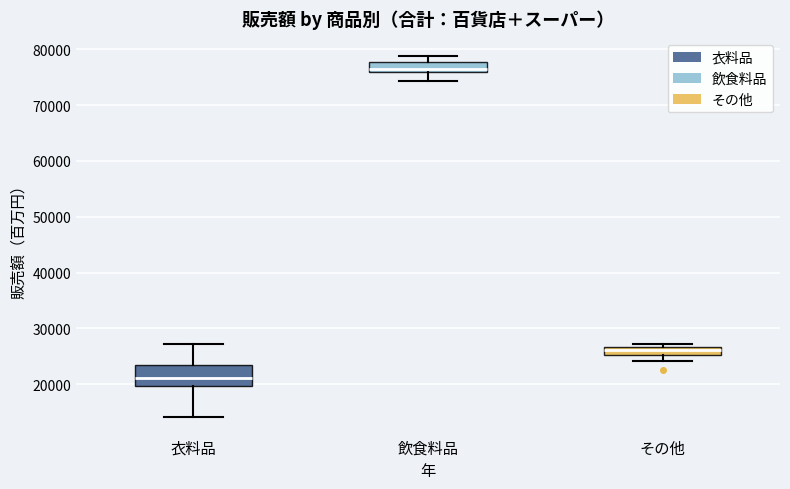

Where does the median line of the box for 飲食料品 sit on the y-axis? The values are not printed on the chart, so give them approximately, as read against the axis.

77000